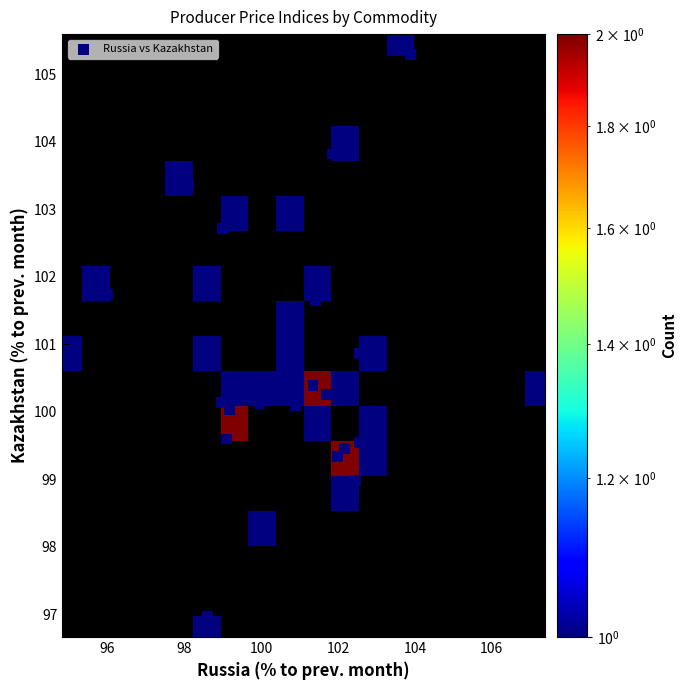

What is the range of X values (max minus min)?

12.0